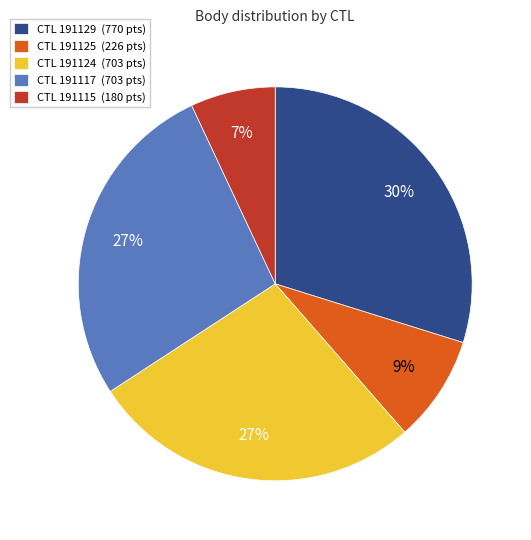

Combined, do CTL 191117 (703 pts) and CTL 191125 (226 pts) account for over 50%?

No